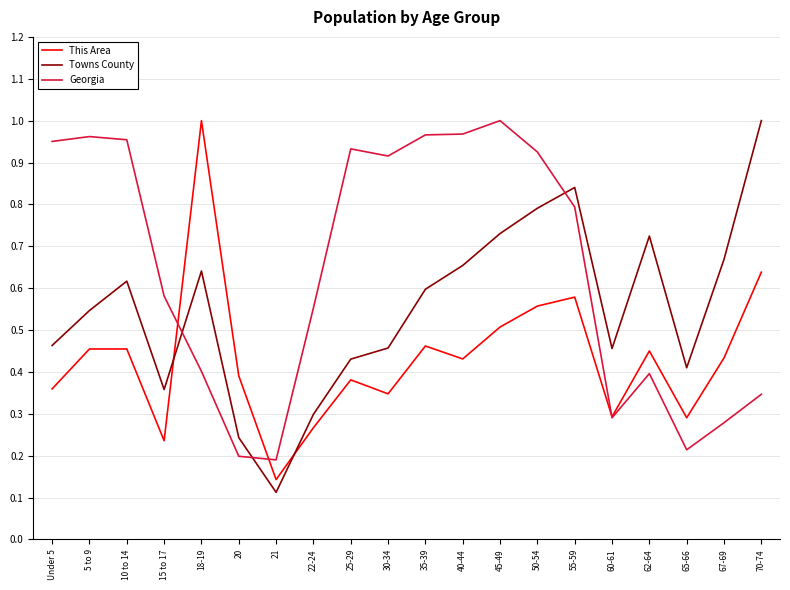

How many Towns County values are between 0 and 1?

20